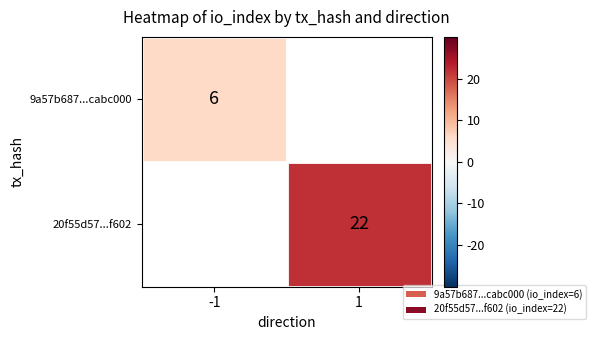

Is it true that 9a57b687...cabc000 equals 4 at -1?

False